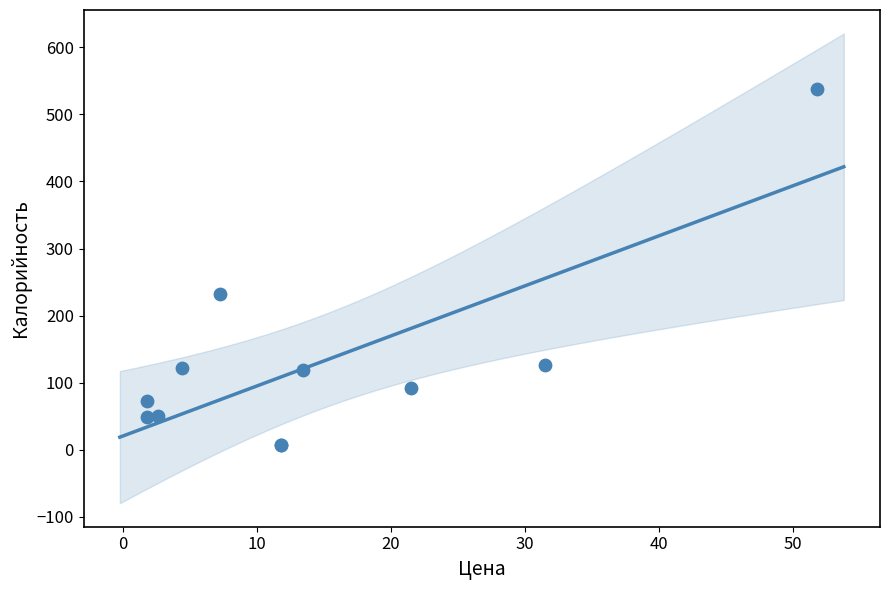

What Y value in the scatter plot is closest to 272?

231.8